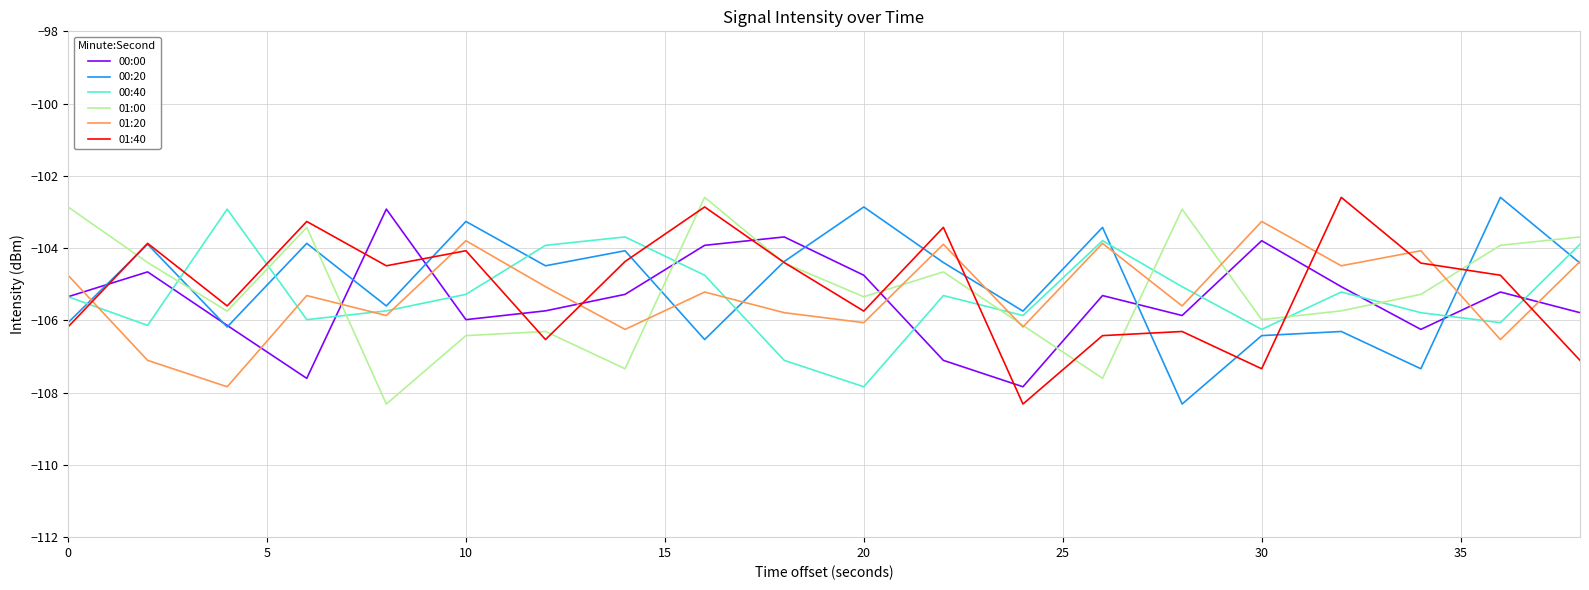

How many distinct data groups are displayed?

6